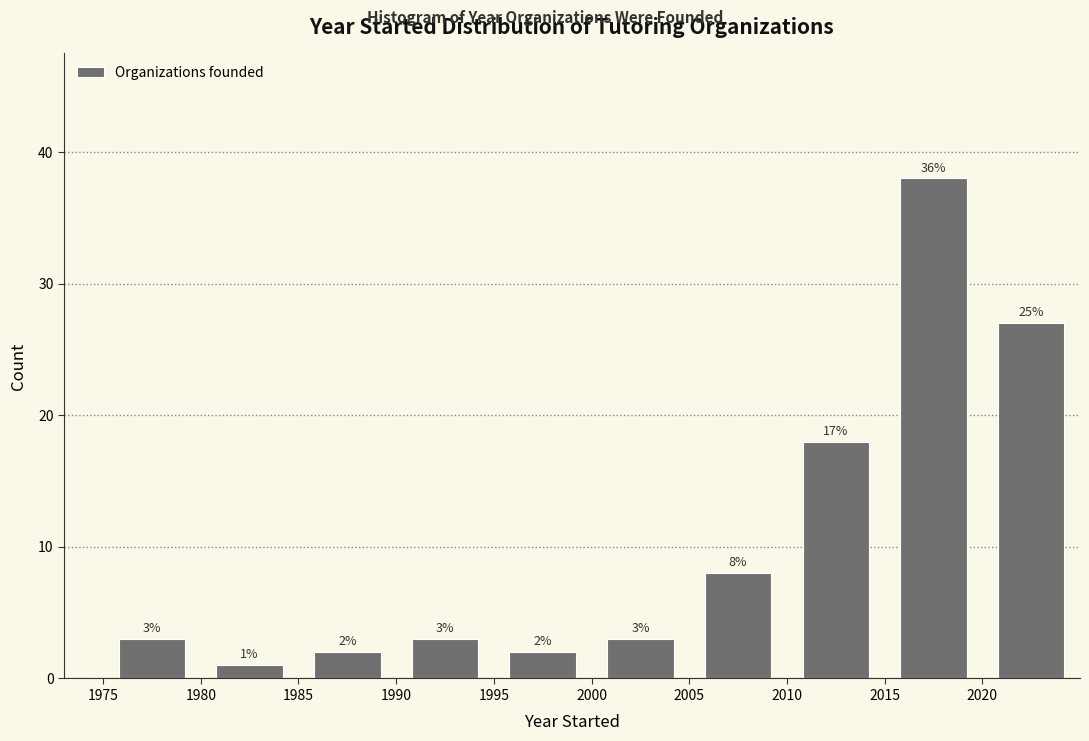

Which range on the x-axis has the tallest bar?

2015 to 2020